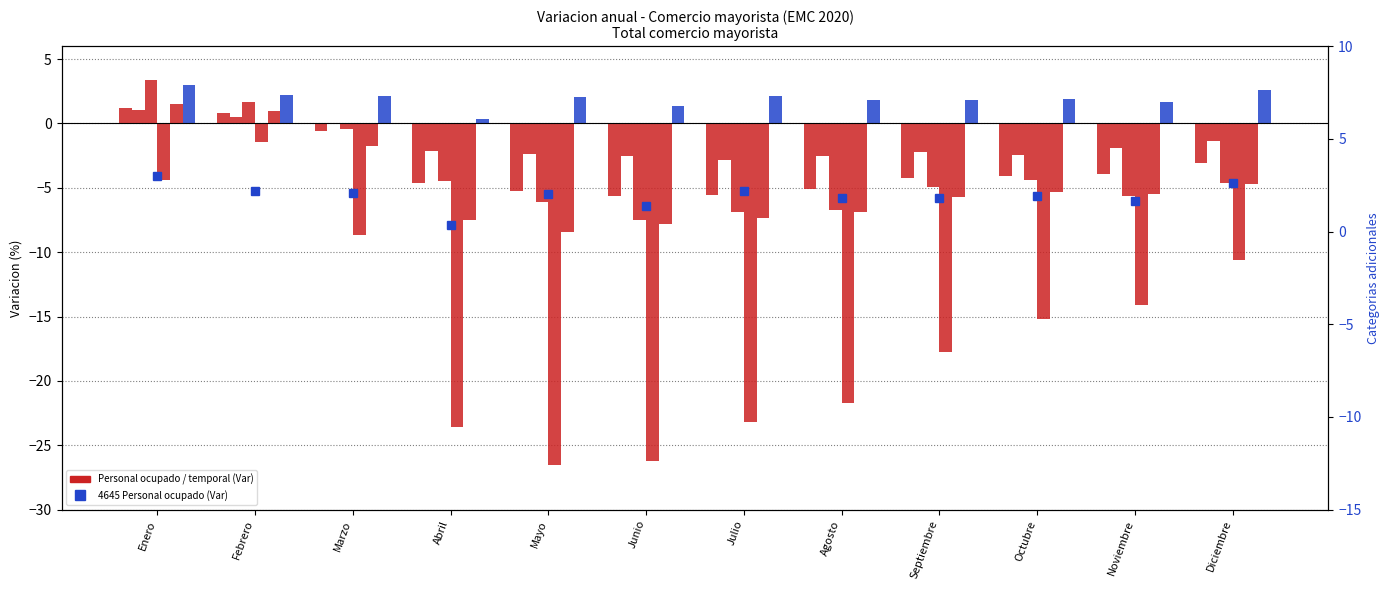

At which category is the sum across all series the highest?

Enero